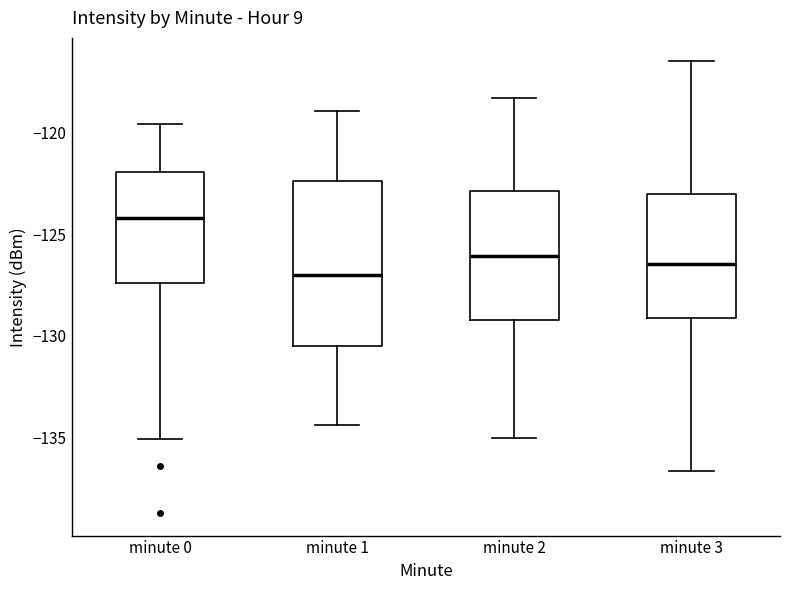

Reading left to right, read every box against the y-axis: the position of its median line, the range the box covers, and the ends of its whiskers. The values are not printed on the chart, so give them approximately, as read against the axis.

minute 0: median -124.0, box -127.5 to -122.0, whiskers -135.0 to -119.5
minute 1: median -127.0, box -130.5 to -122.5, whiskers -134.5 to -119.0
minute 2: median -126.0, box -129.0 to -123.0, whiskers -135.0 to -118.5
minute 3: median -126.5, box -129.0 to -123.0, whiskers -136.5 to -116.5